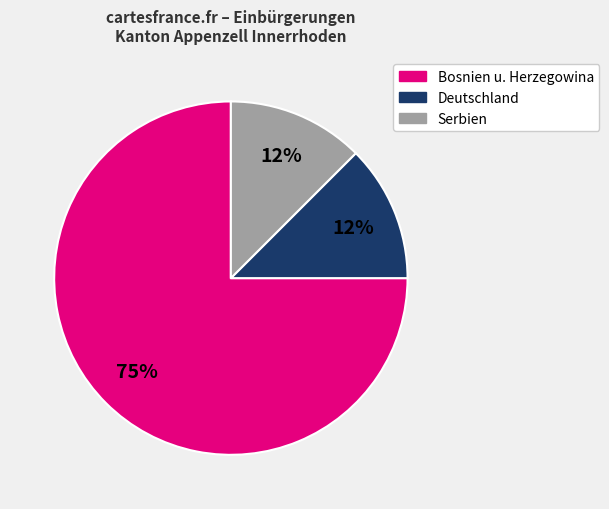

Is there a majority slice in this chart?

Yes